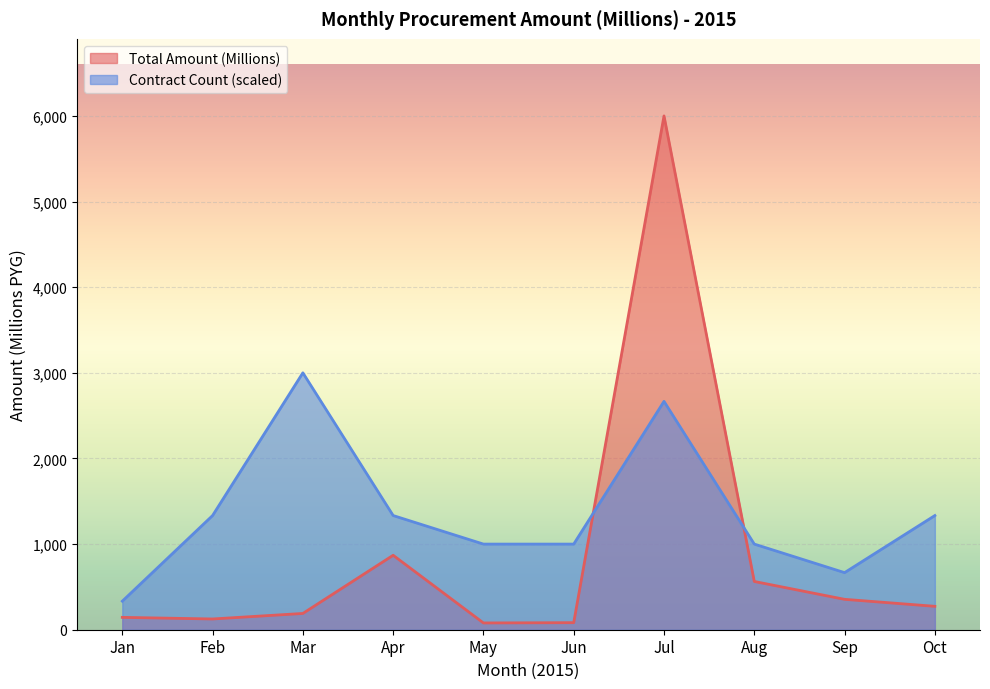

The value of Contract Count (scaled) at Oct is 1333.5. True or false?

True